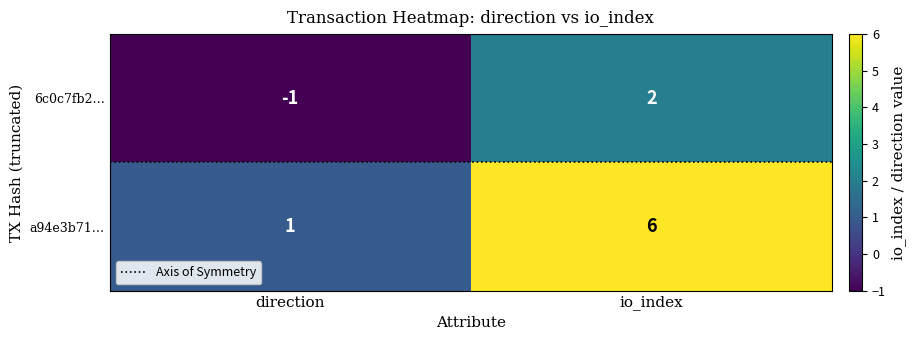

Which category has the highest value in the 6c0c7fb2… series?

io_index